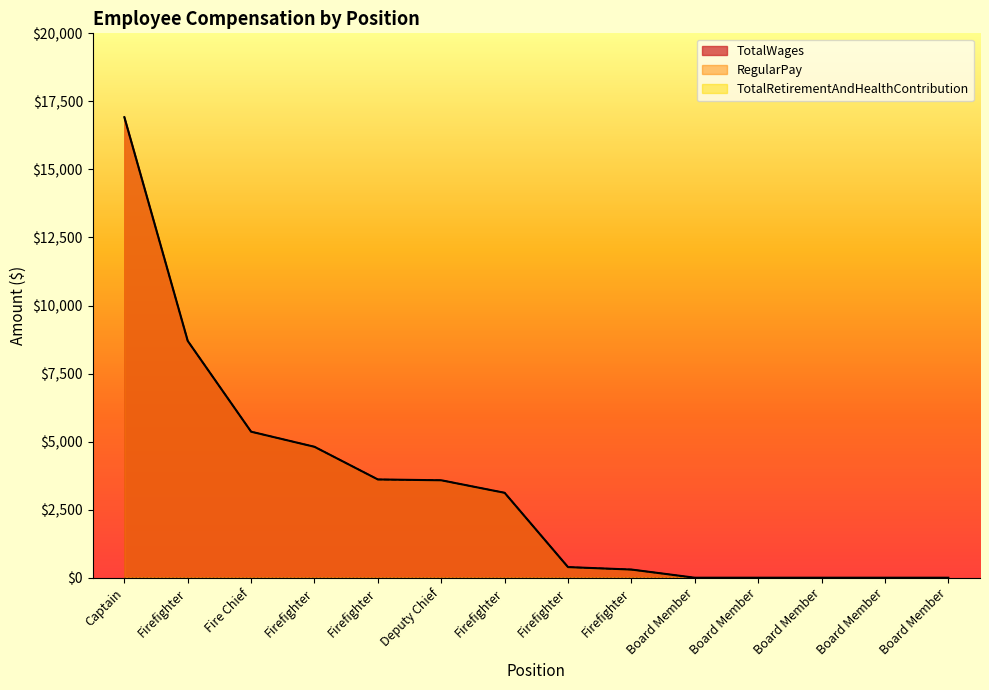

What is the label of the 12th point from the right?

Fire Chief